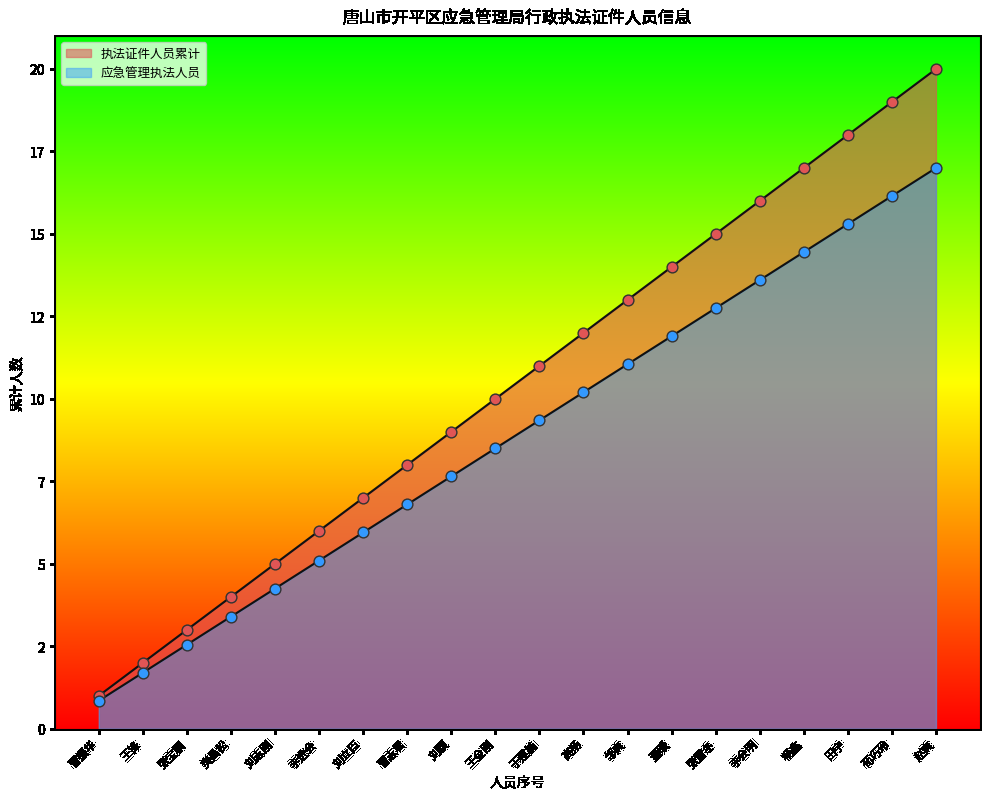

What are all the series names shown in the legend?

执法证件人员累计, 应急管理执法人员